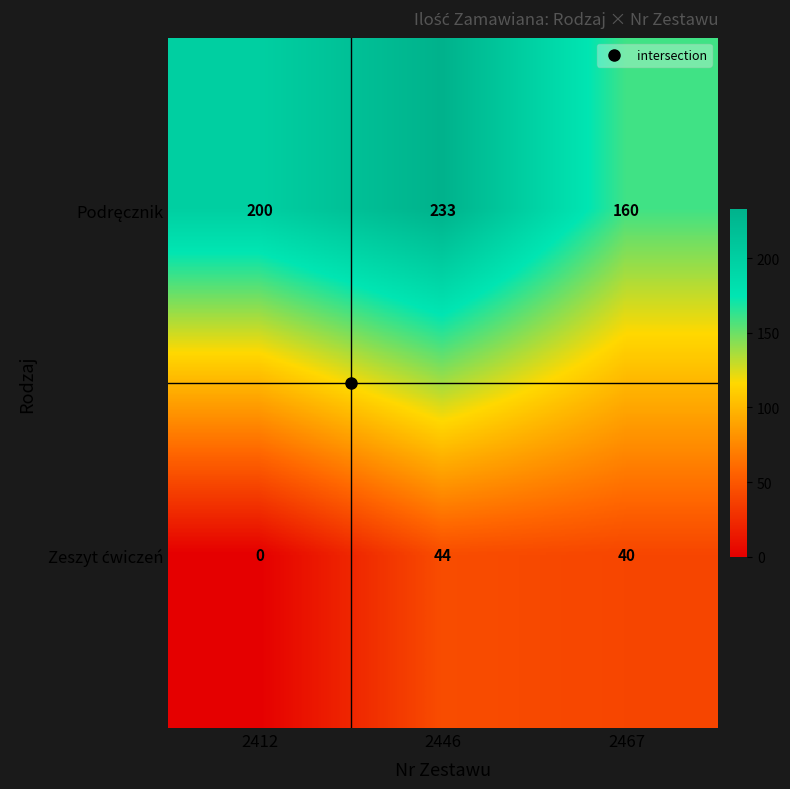

What is the difference between the highest and lowest values at 2467?

120